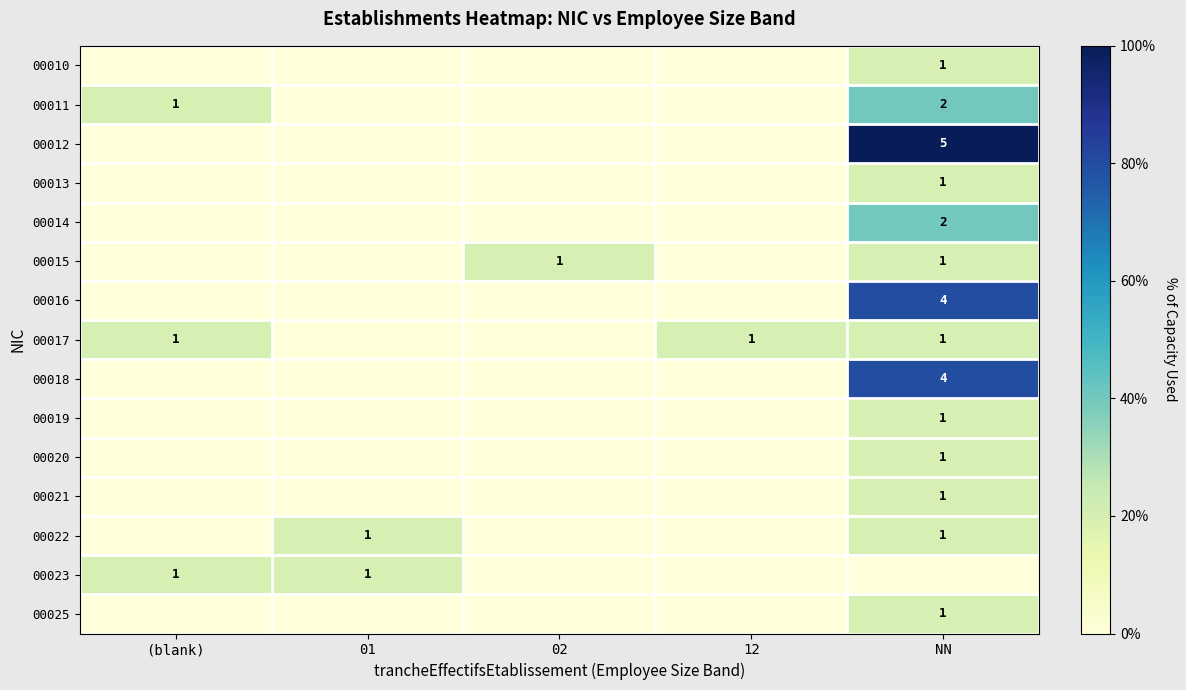

Is it true that 00017 equals 1 at (blank)?

True